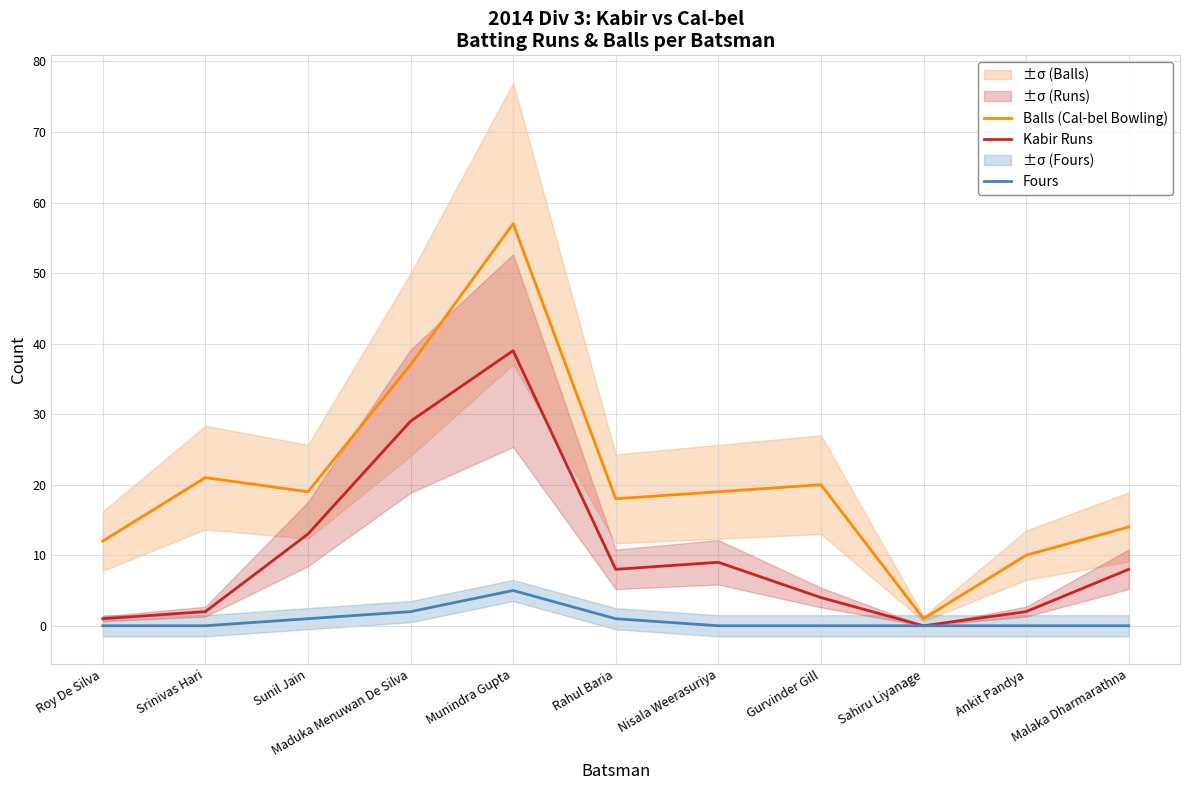

At which label is Kabir Runs closest to 19?

Sunil Jain